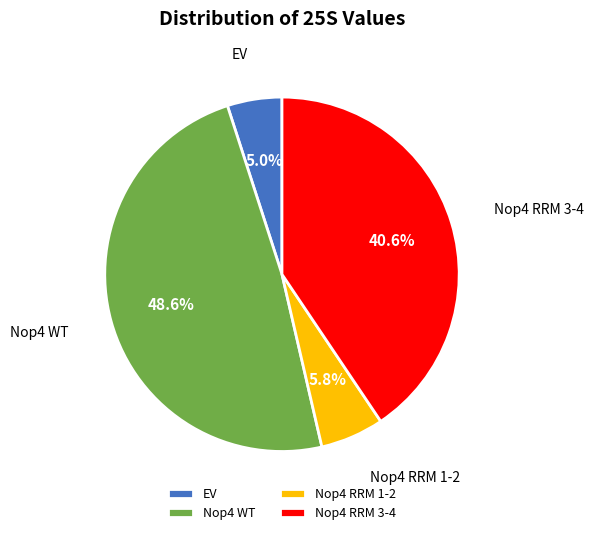

True or false: EV accounts for 5% of the total.

True